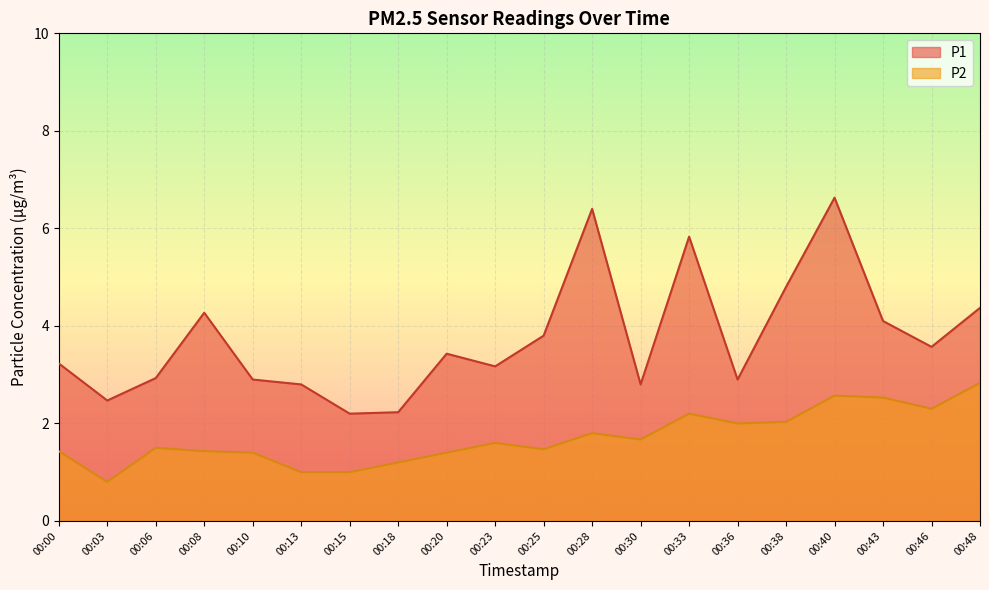

Reading left to right, list all the values displayed in this chart.

P1: 3.2	2.5	2.9	4.3	2.9	2.8	2.2	2.2	3.4	3.2	3.8	6.4	2.8	5.8	2.9	4.8	6.6	4.1	3.6	4.4
P2: 1.4	0.8	1.5	1.4	1.4	1.0	1.0	1.2	1.4	1.6	1.5	1.8	1.7	2.2	2.0	2.0	2.6	2.5	2.3	2.8